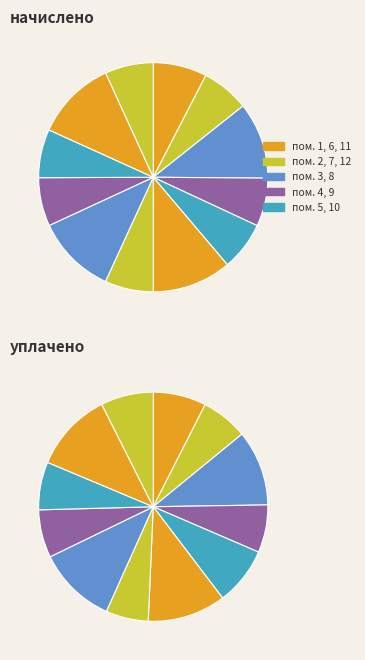

What percentage is NOT represented by 4?

93.2%